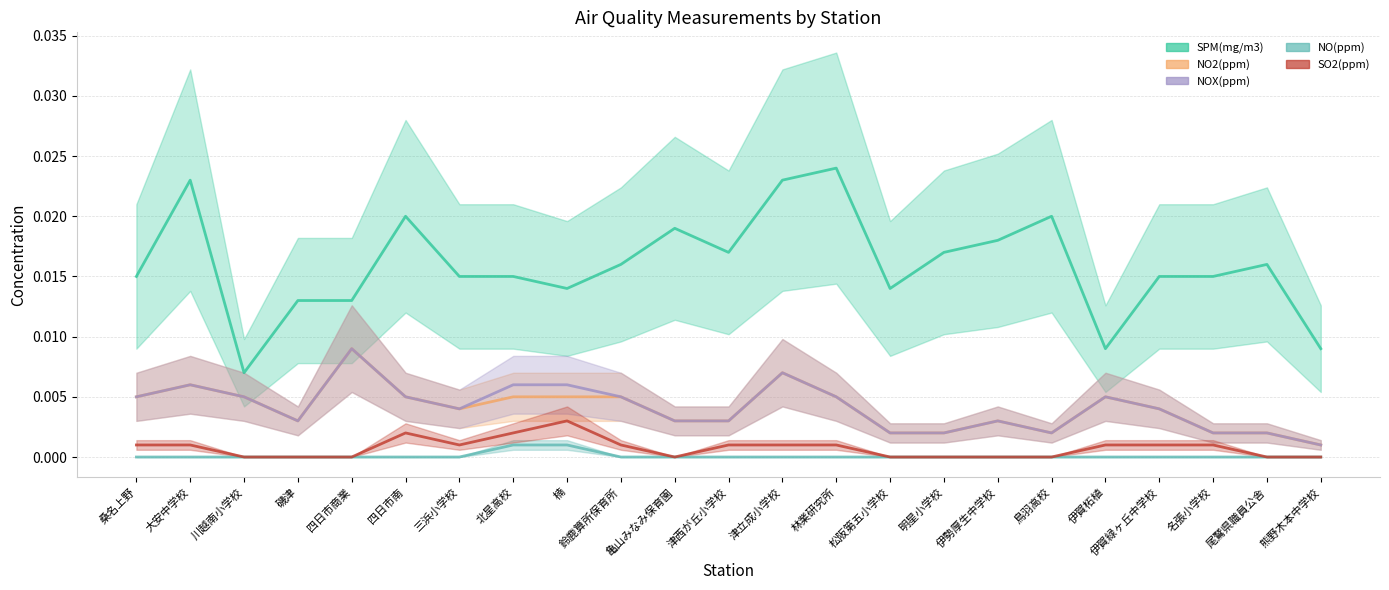

Which label corresponds to the smallest value in the chart?

桑名上野